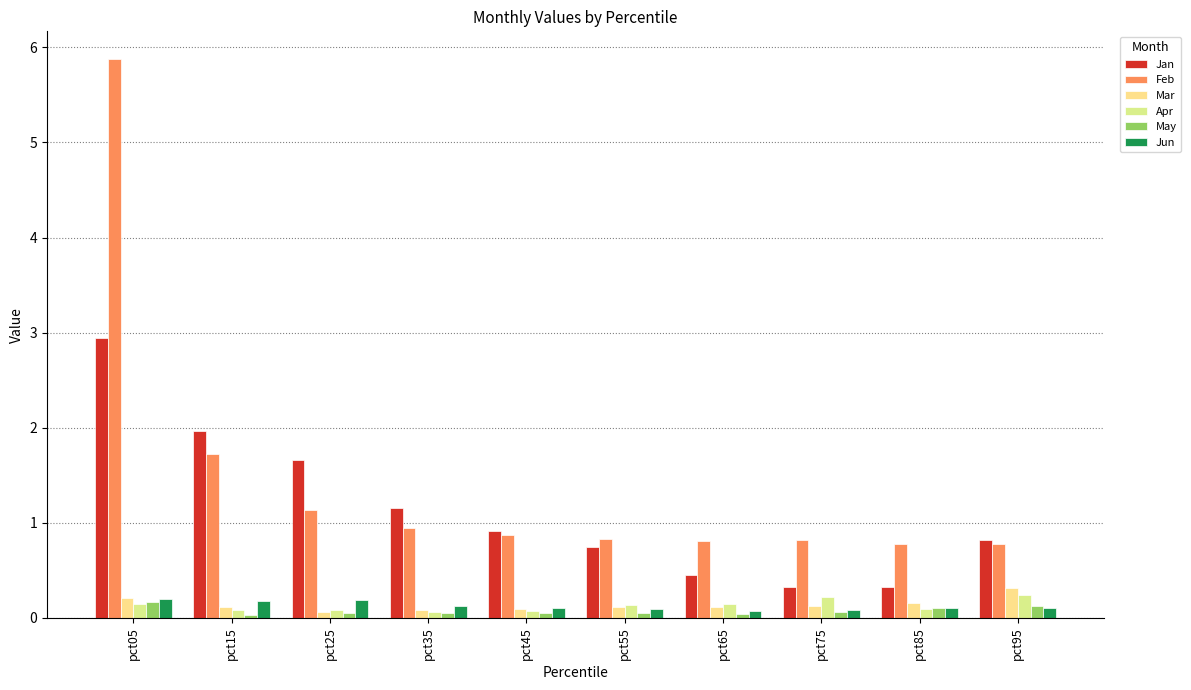

Are the bars grouped side by side (vs. stacked)?

Yes